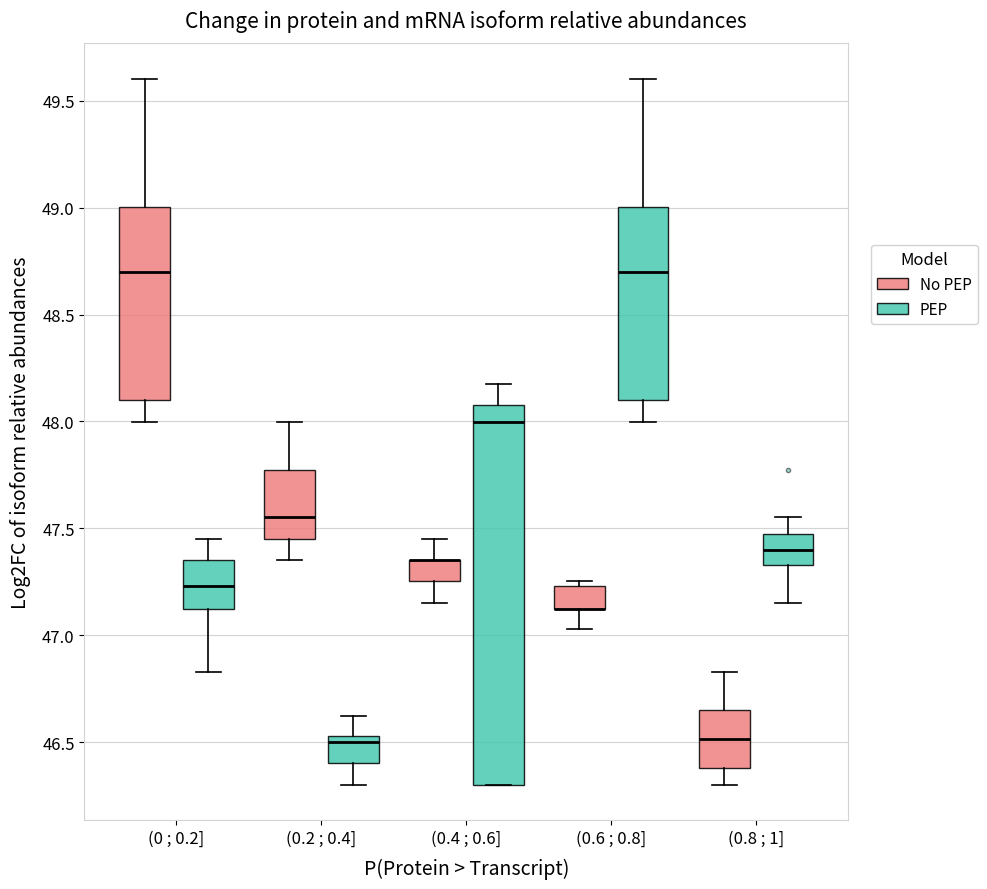

Where does the lower whisker of the box for (0.8 ; 1] (No PEP) end on the y-axis? The values are not printed on the chart, so give them approximately, as read against the axis.

46.30